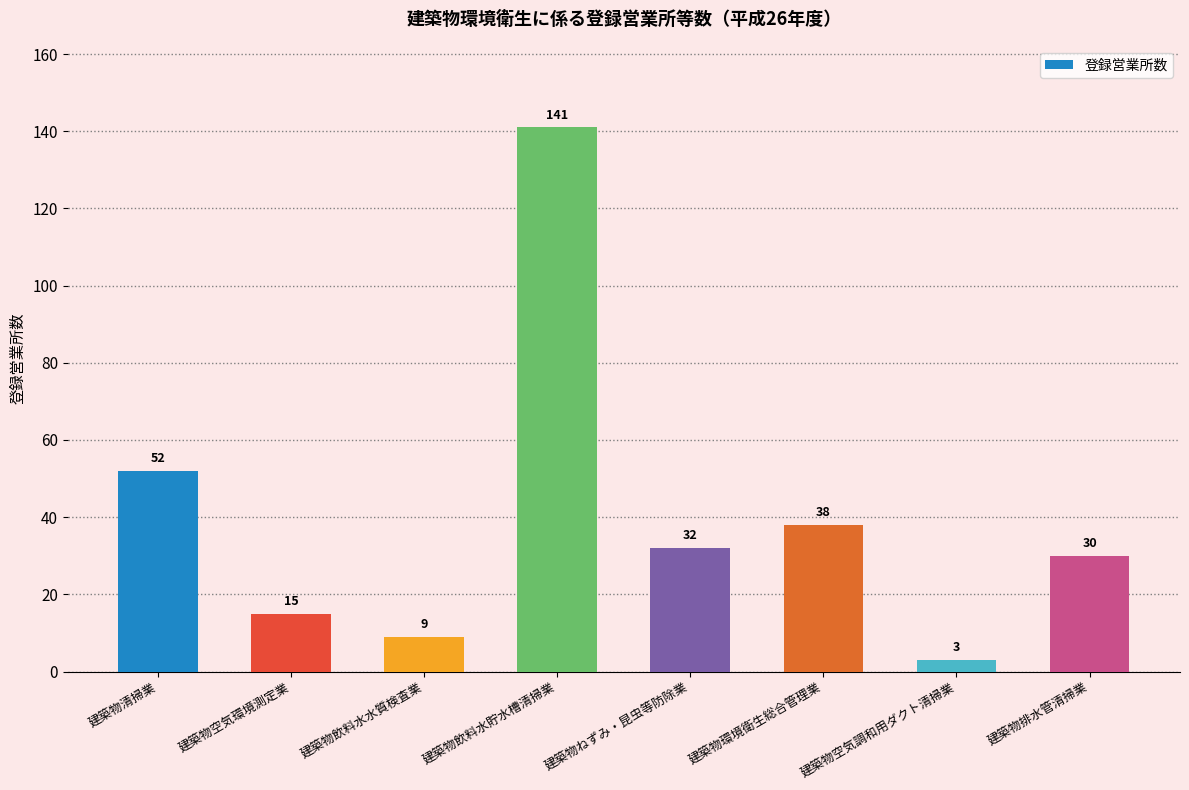

Rank the categories by value from highest to lowest.

建築物飲料水貯水槽清掃業, 建築物清掃業, 建築物環境衛生総合管理業, 建築物ねずみ・昆虫等防除業, 建築物排水管清掃業, 建築物空気環境測定業, 建築物飲料水水質検査業, 建築物空気調和用ダクト清掃業